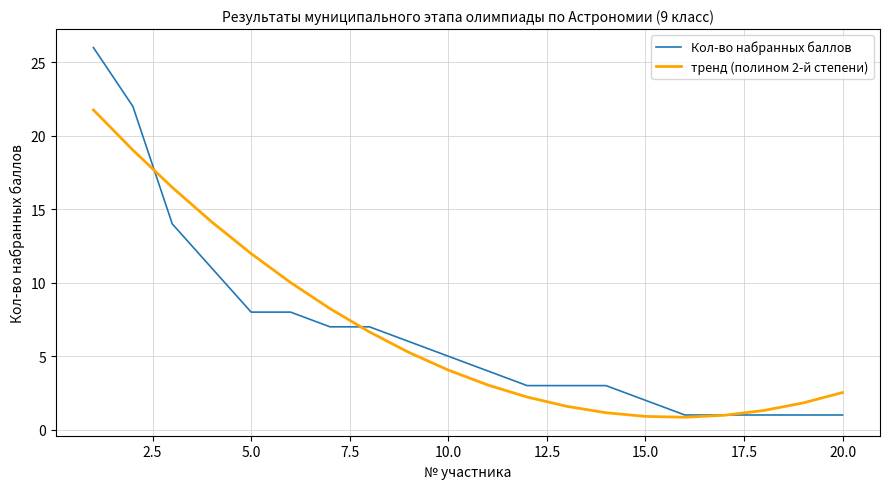

Which series has the widest spread of values?

Кол-во набранных баллов